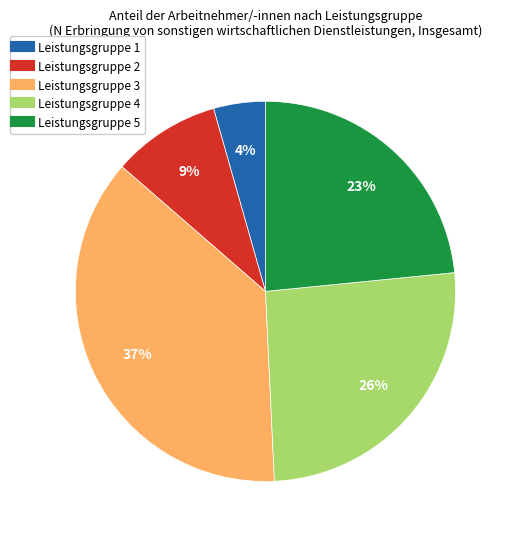

Is Leistungsgruppe 4 the majority of the pie?

No